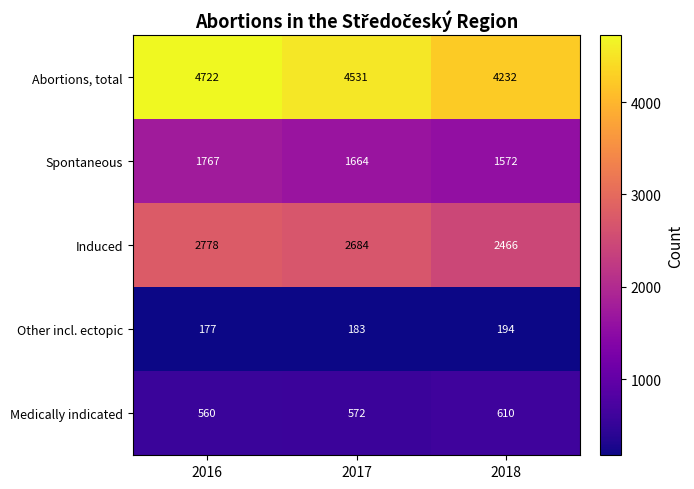

Which label corresponds to the largest value in the chart?

2016